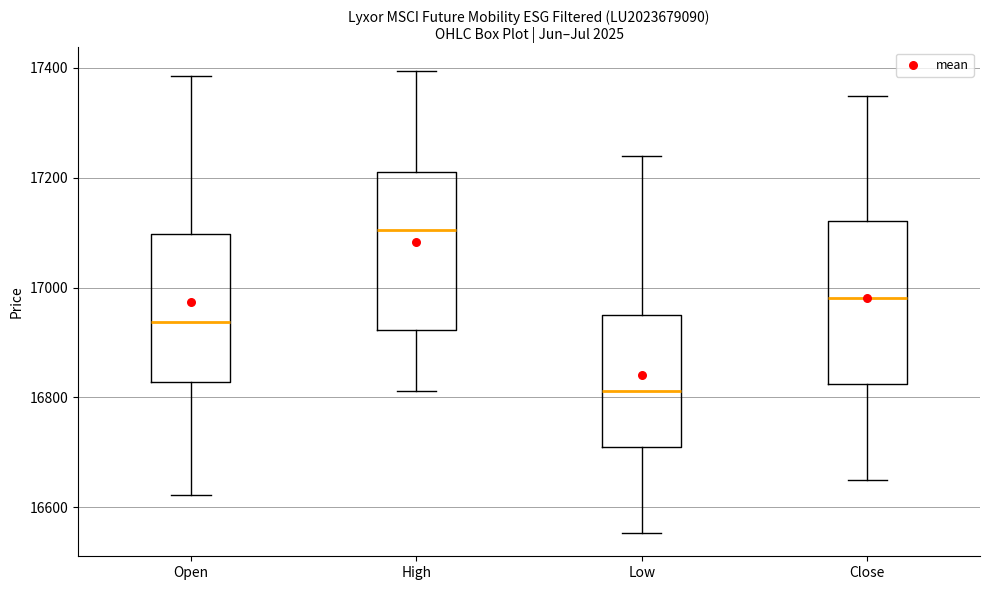

Where does the lower whisker of the box for Close end on the y-axis? The values are not printed on the chart, so give them approximately, as read against the axis.

16660